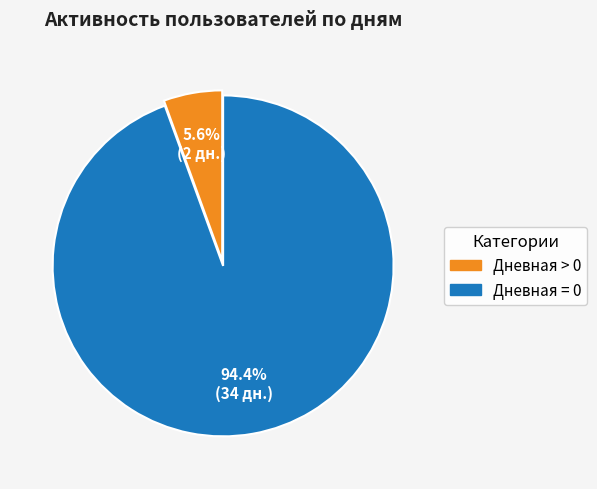

Is there any slice that represents more than half of the pie?

Yes